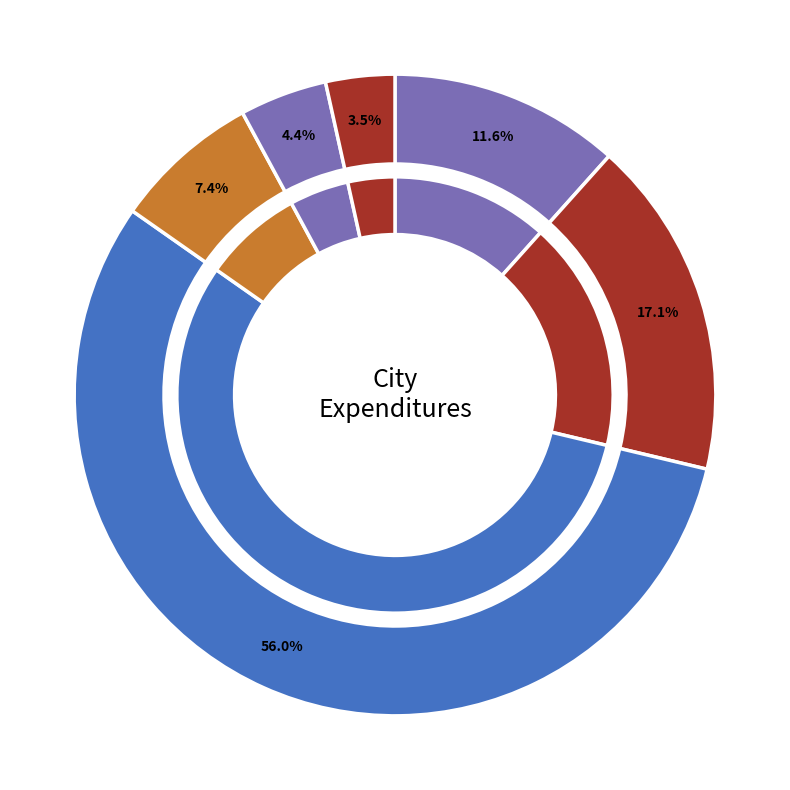

Is it true that Culture / Recreation is 1% of the pie?

False